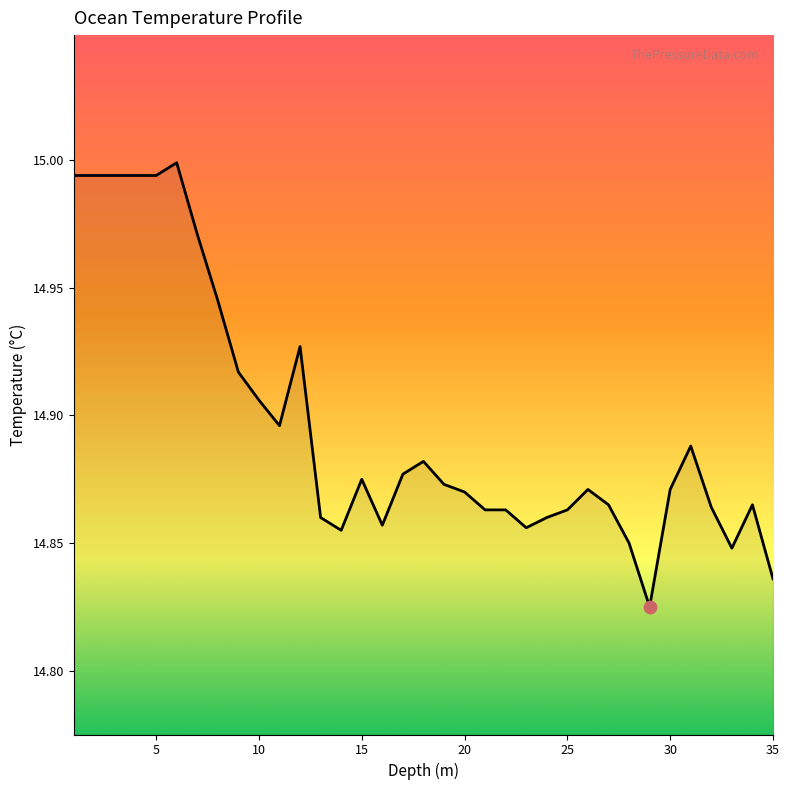

Does the chart have visible grid lines?

No